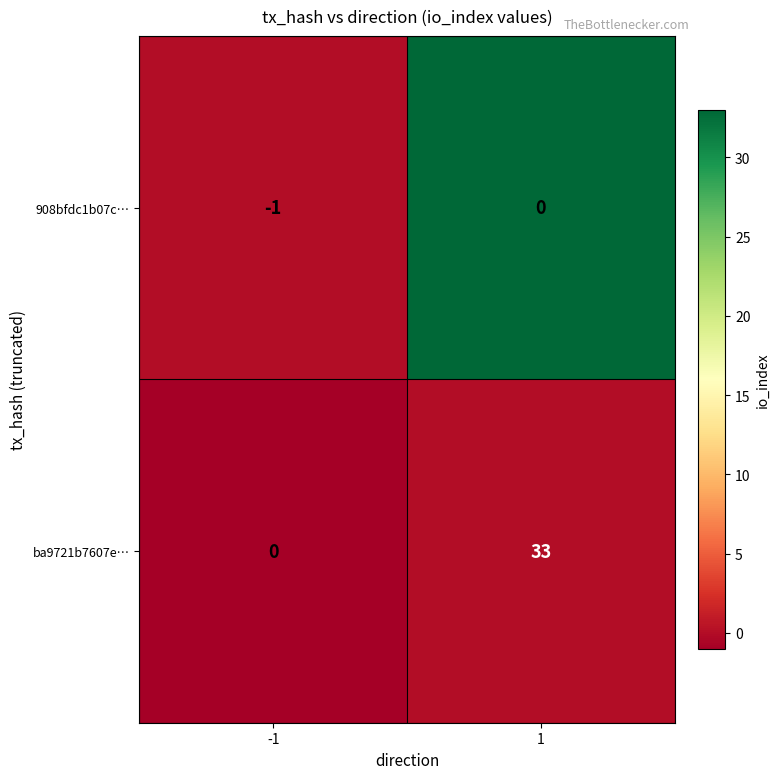

Rank the series by their average value, from lowest to highest.

908bfdc1b07c…, ba9721b7607e…